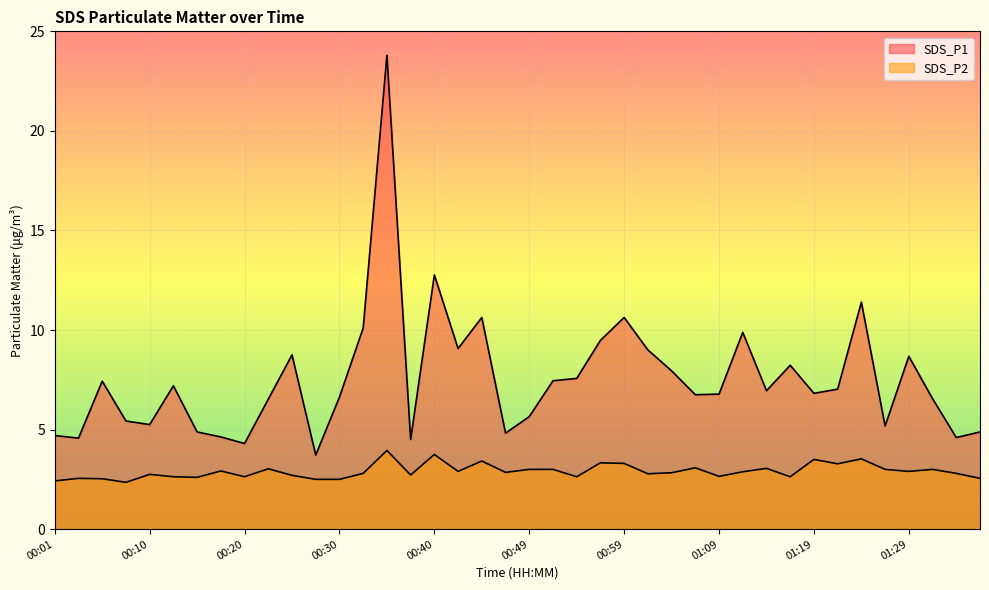

At how many categories does at least one series exceed 8?

13